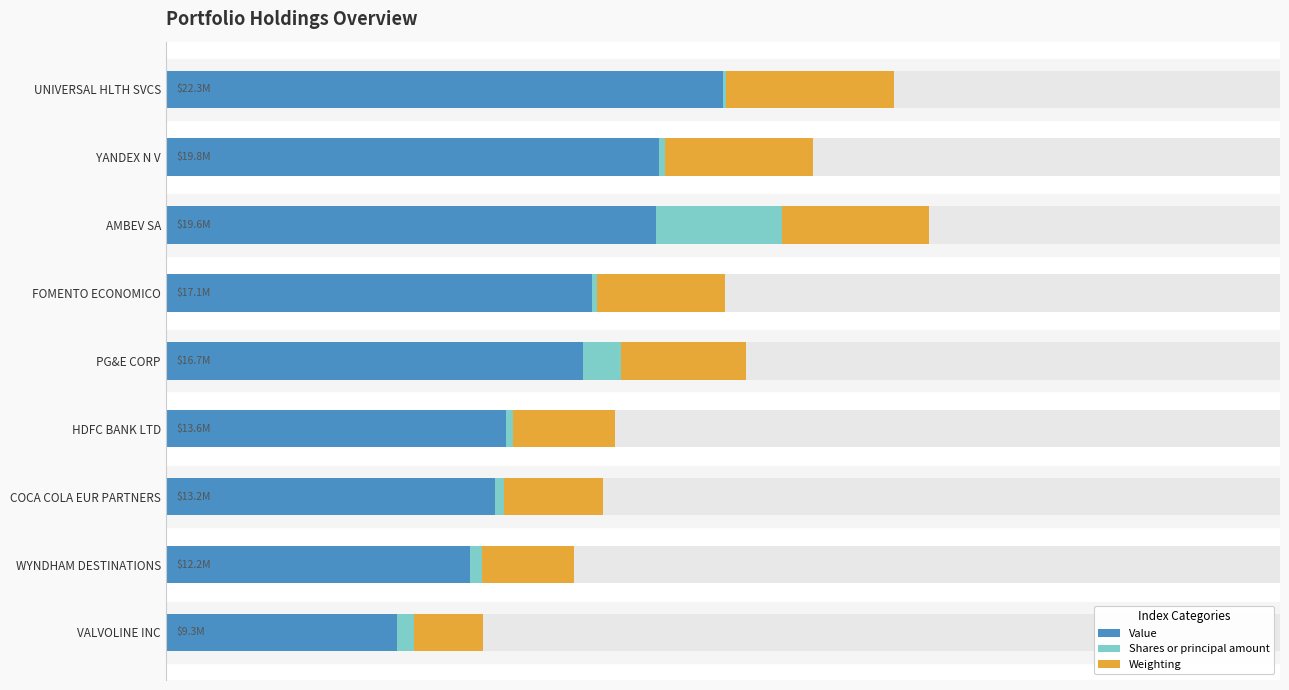

Reading left to right, extract all data points from this chart.

Value: 50.0	44.2	44.0	38.2	37.5	30.5	29.6	27.3	20.7
Shares or principal amount: 0.3	0.6	11.4	0.5	3.4	0.7	0.8	1.1	1.6
Weighting: 15.0	13.3	13.2	11.5	11.2	9.2	8.9	8.2	6.2